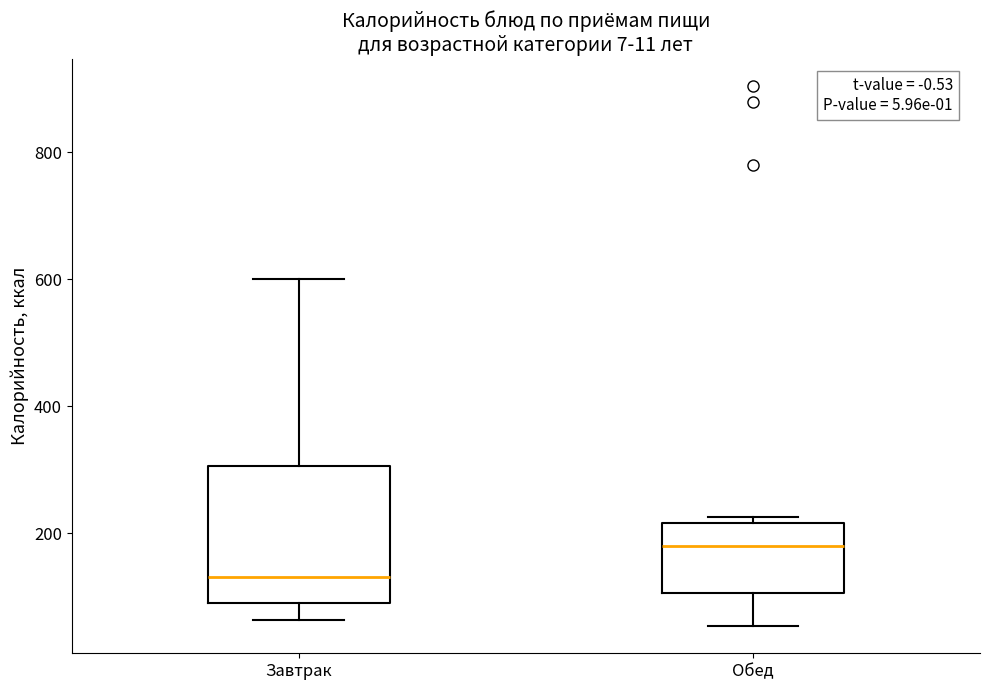

Reading left to right, transcribe this box plot: for each box, give where its median line is, the range the box spans, and where its two whiskers end, as read against the y-axis. The values are not printed on the chart, so give them approximately, as read against the axis.

Завтрак: median 140, box 80 to 300, whiskers 60 to 600
Обед: median 180, box 100 to 220, whiskers 60 to 220 (just above the box's upper edge)